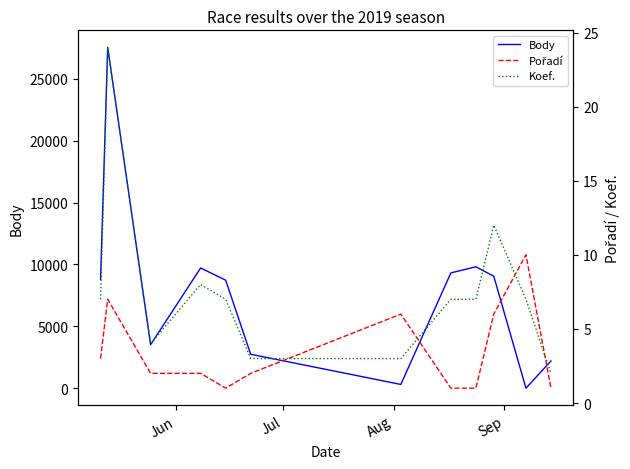

Which series has the widest spread of values?

Body